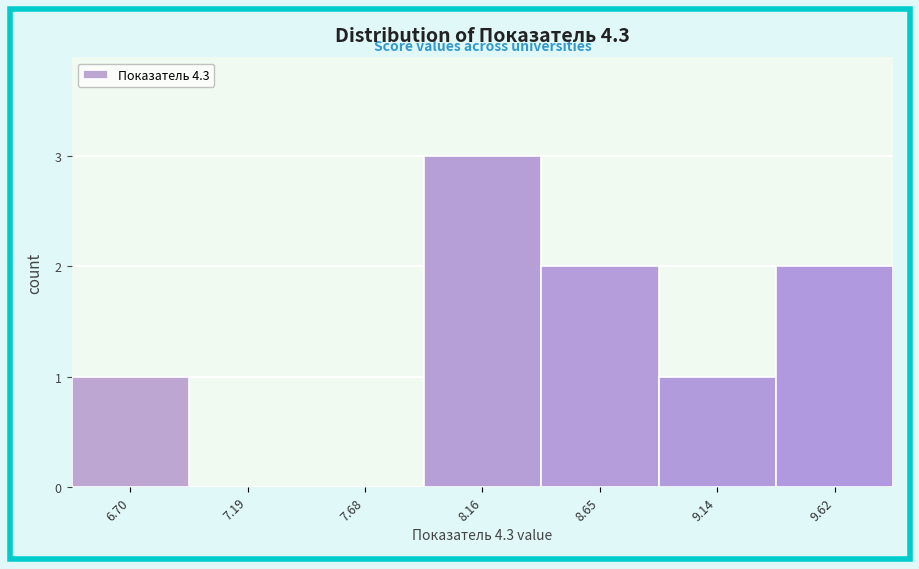

Reading left to right, transcribe this chart: for each bar, give the range it covers on the x-axis and its height. Neither the bar edges nor the heights are printed on the chart, so give them approximately, as read against the axes.

6.45 to 6.95: 1
6.95 to 7.45: 0
7.45 to 7.90: 0
7.90 to 8.40: 3
8.40 to 8.90: 2
8.90 to 9.40: 1
9.40 to 9.85: 2